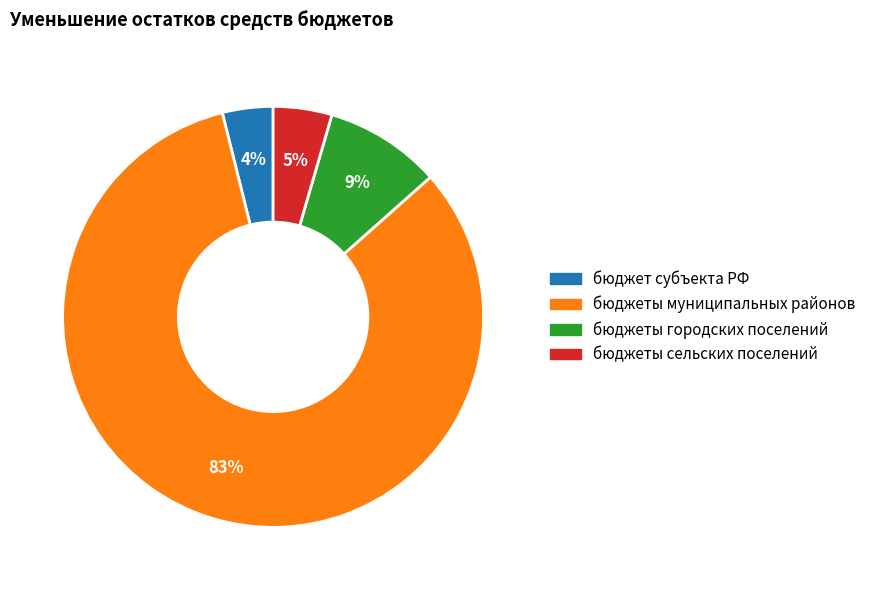

How many segments does this pie chart have?

4